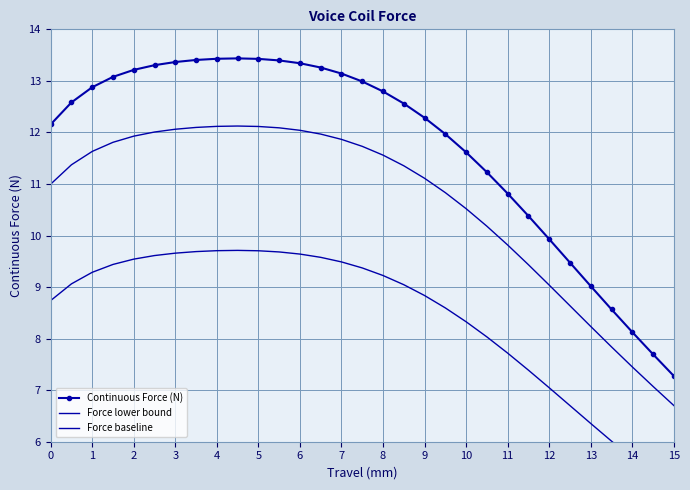

At how many categories does at least one series exceed 8?

29